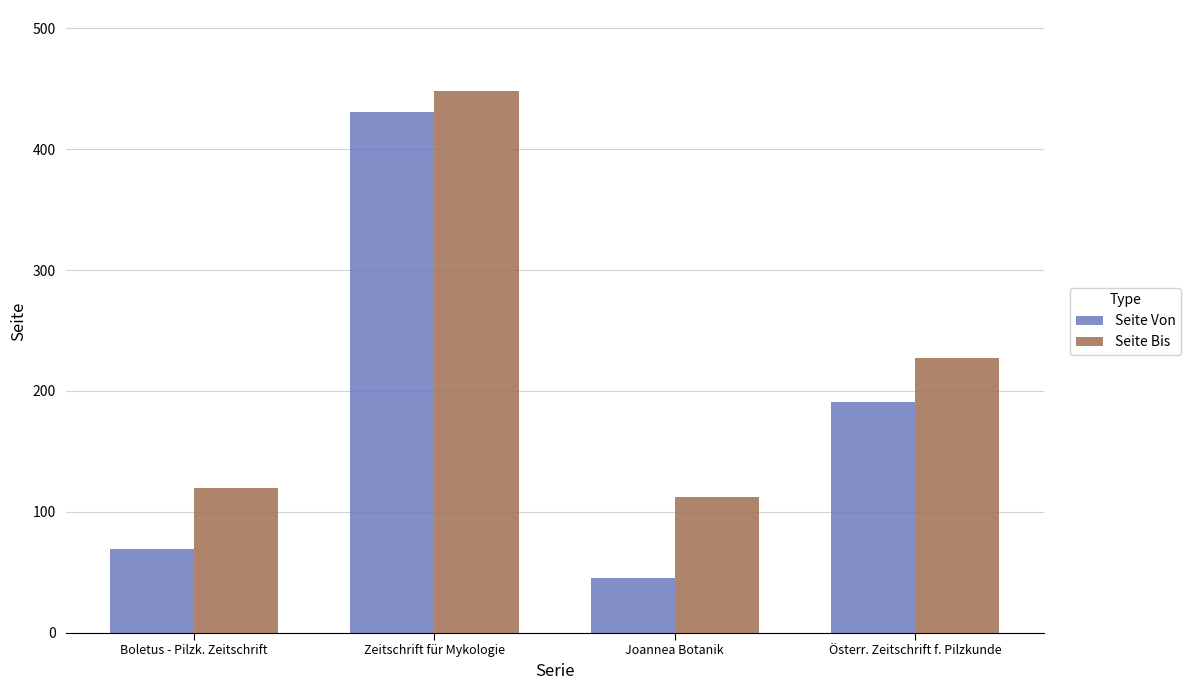

Does the chart contain any negative values?

No